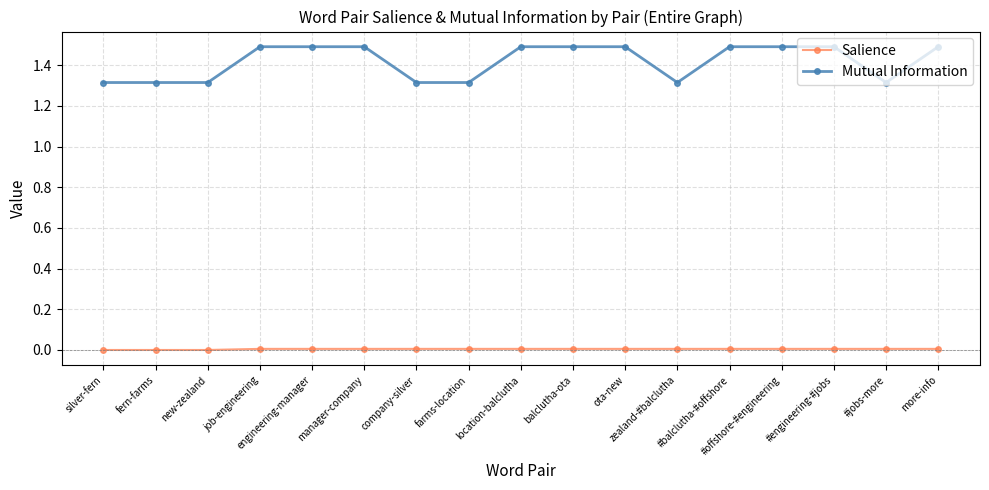

Which series has the largest total across all categories?

Mutual Information